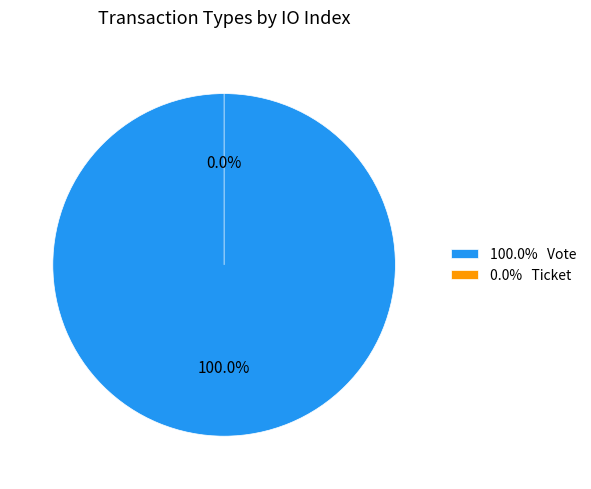

How many slices are in this pie chart?

2